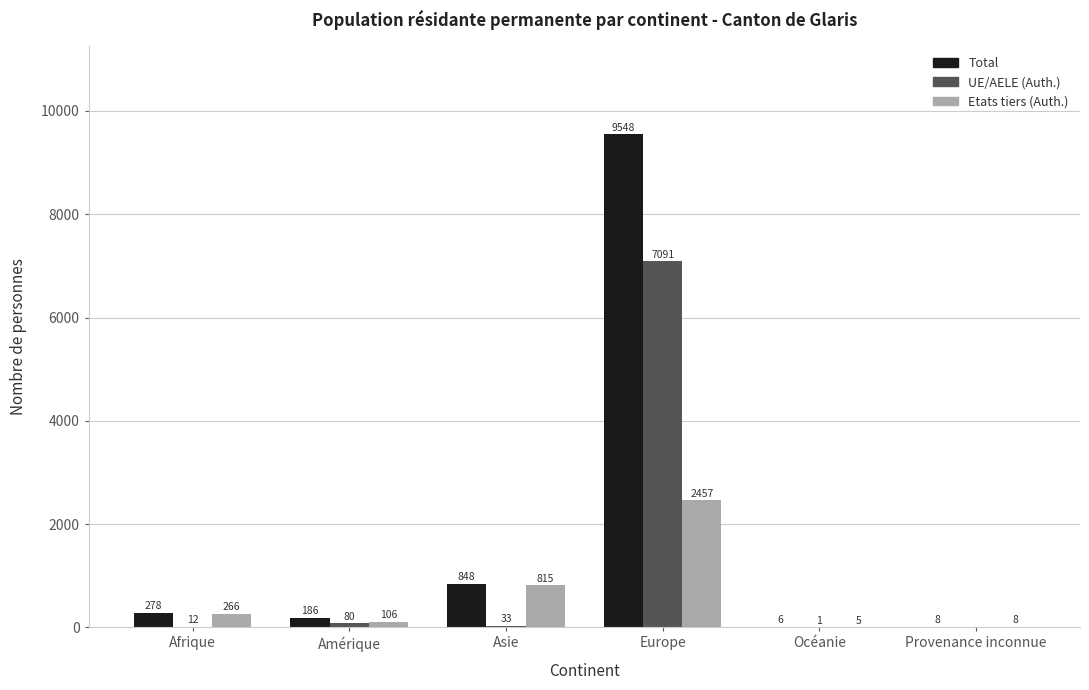

Between Afrique and Provenance inconnue, which series saw the biggest shift?

Total